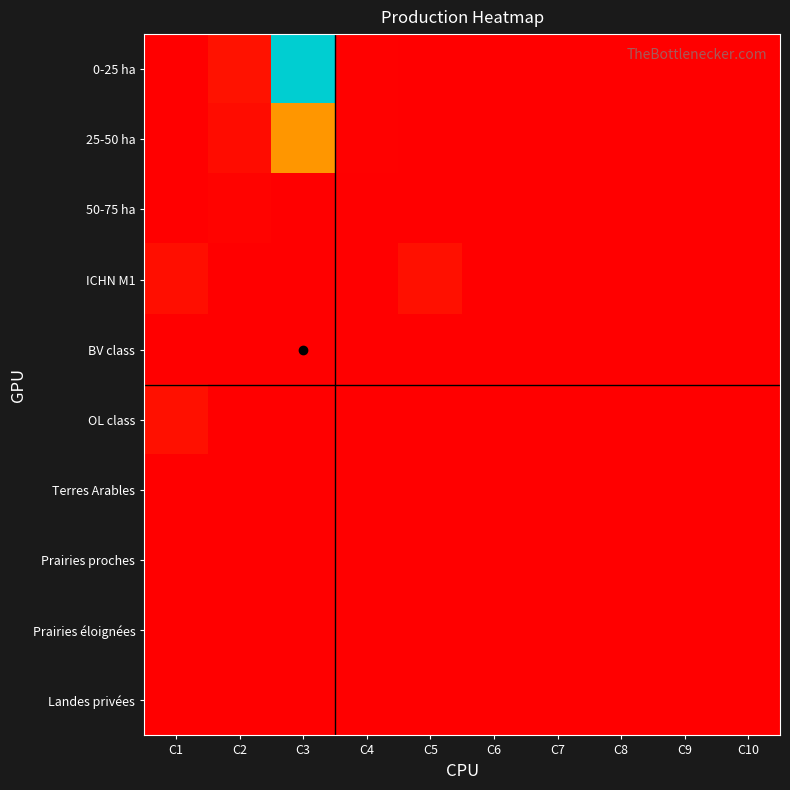

Between C7 and C8, which series saw the biggest shift?

25-50 ha